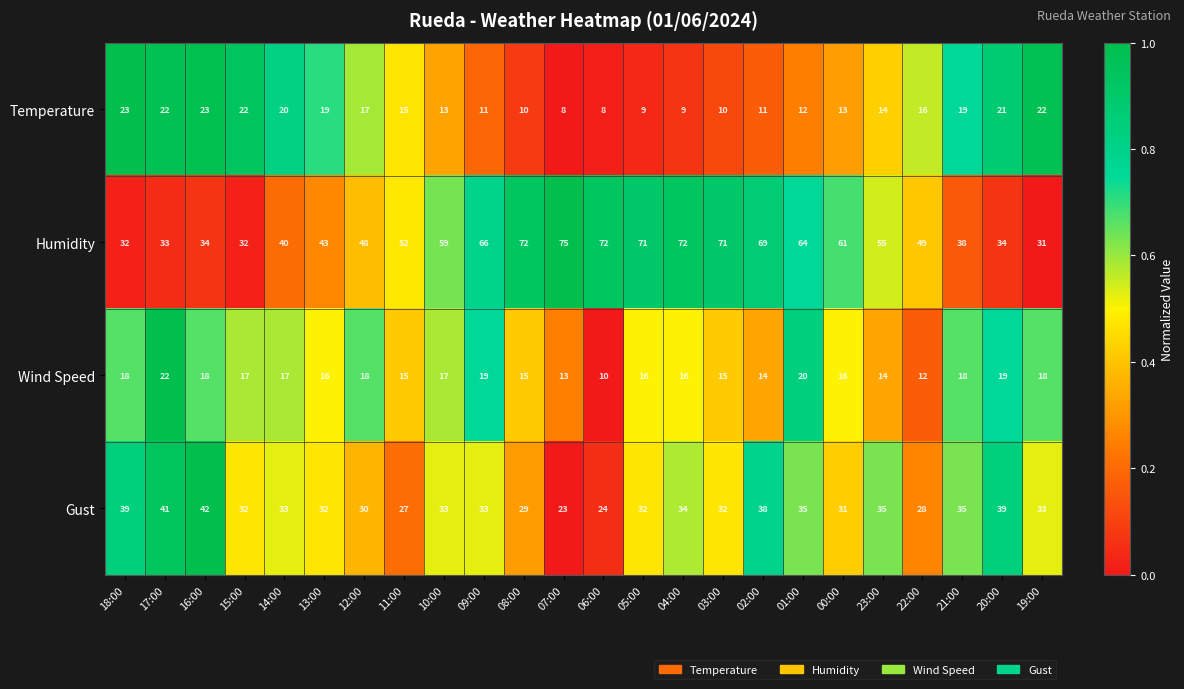

Which series has the largest range (max minus min)?

Humidity